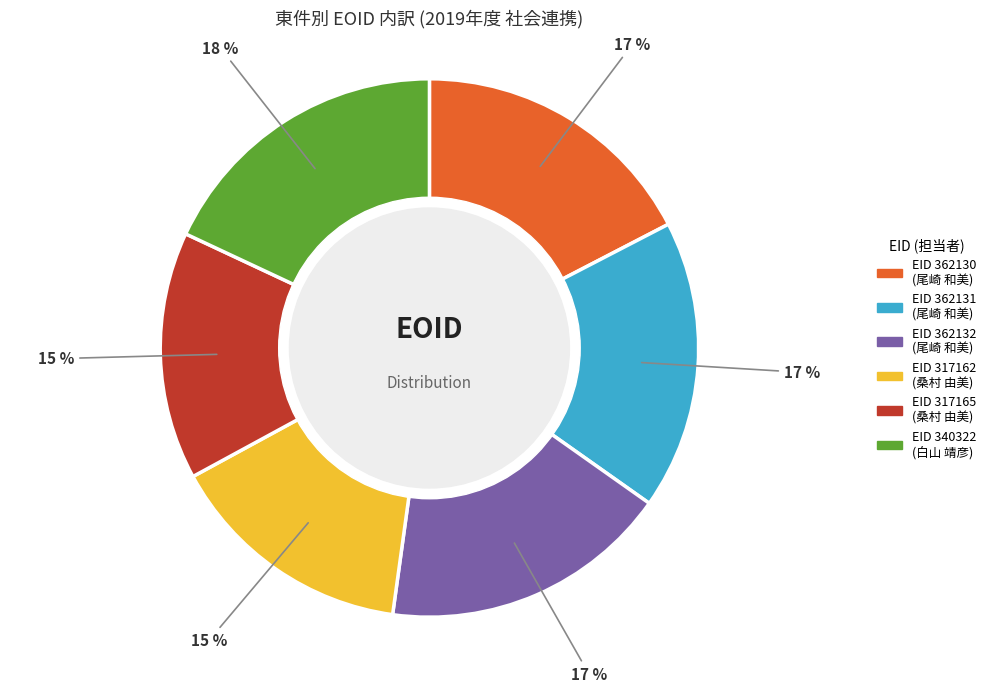

Is there any slice that represents more than half of the pie?

No